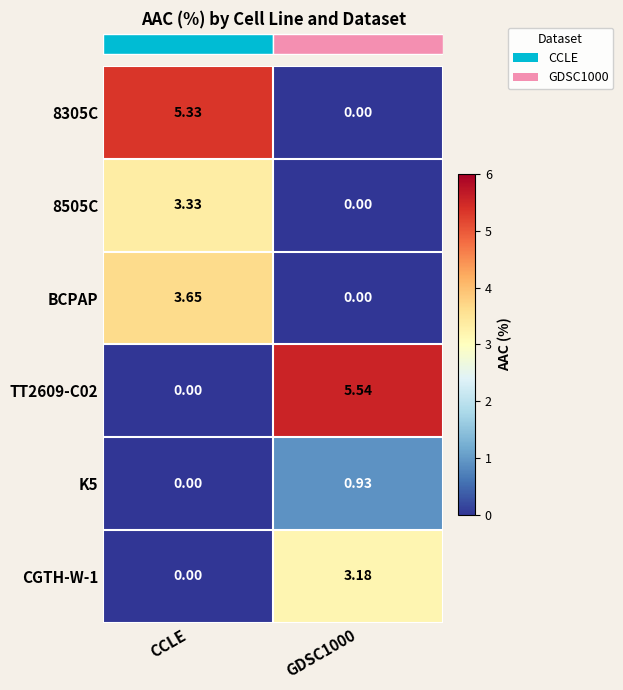

Is the value of K5 at GDSC1000 greater than the value of TT2609-C02 at CCLE?

Yes